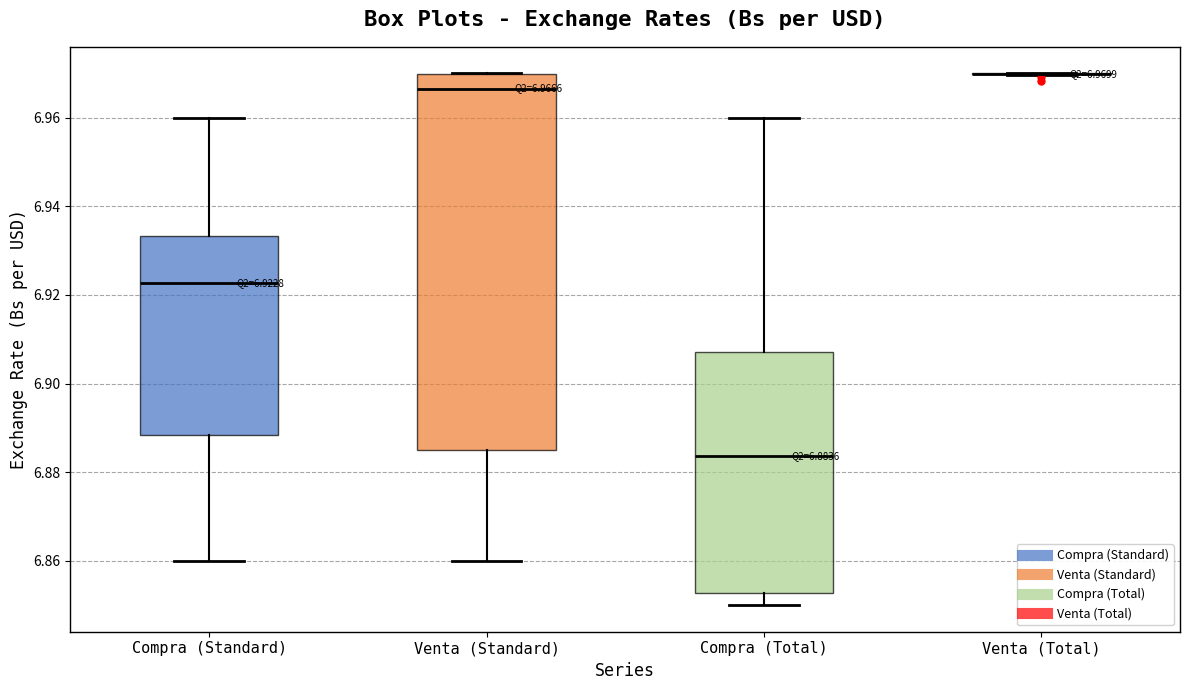

Which box is the tallest, from its lower edge to its upper edge?

Venta (Standard)